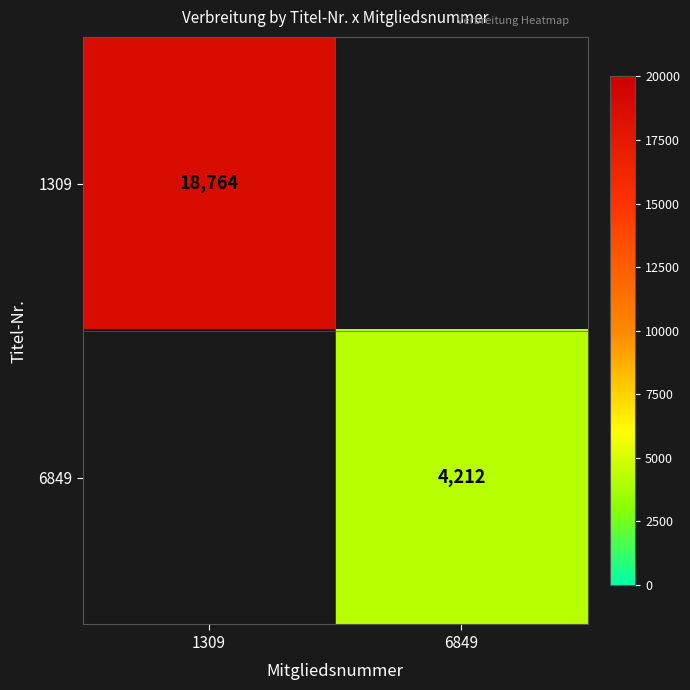

Is the value of 1309 at 1309 greater than the value of 6849 at 6849?

Yes